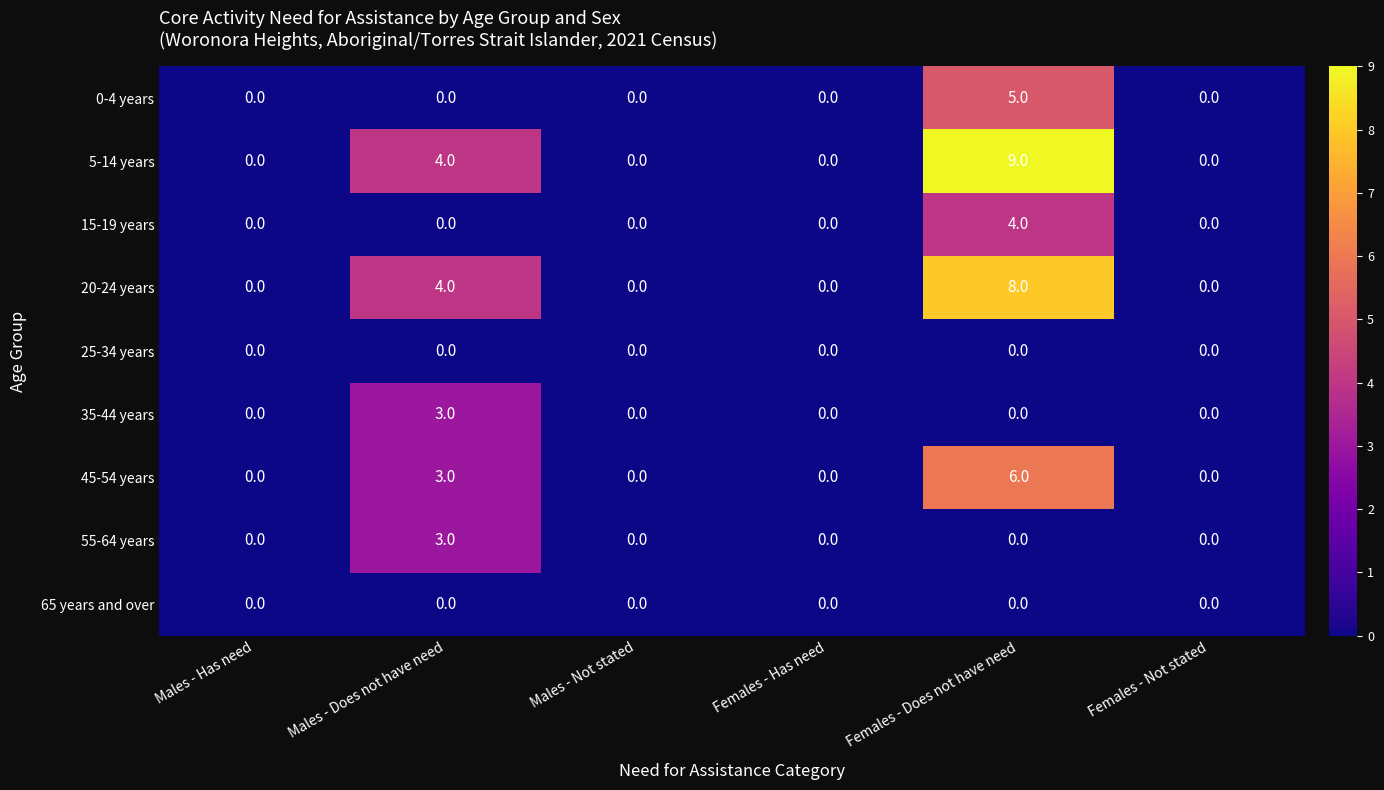

Which series has the largest total across all categories?

5-14 years